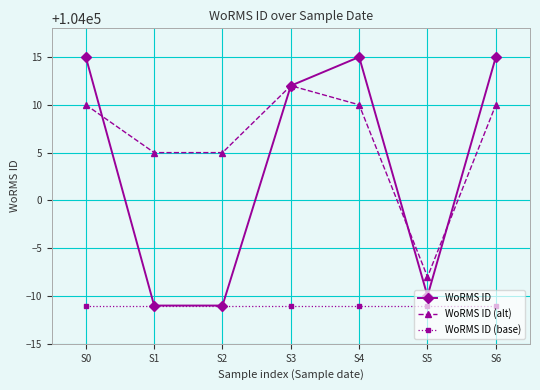

True or false: WoRMS ID (base) and WoRMS ID (alt) cross at least once.

False